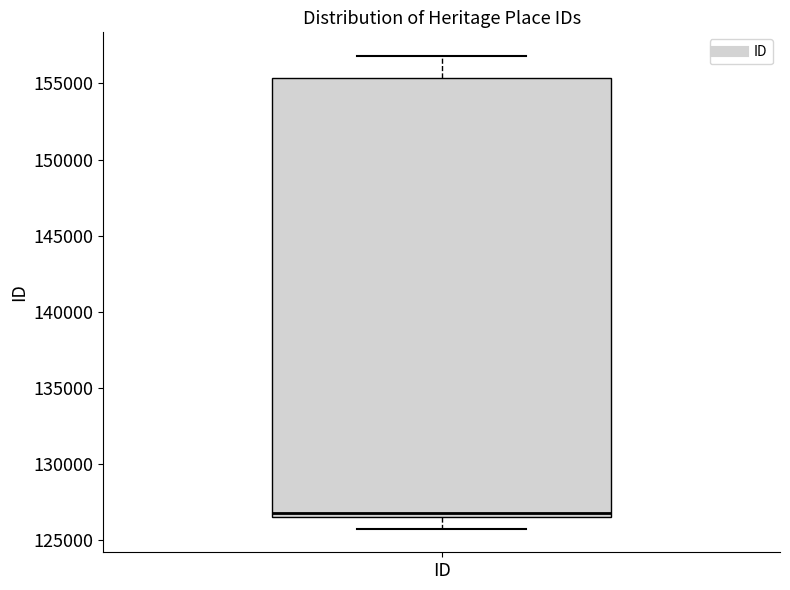

Transcribe this box plot: give where the median line is, the range the box spans, and where the two whiskers end, as read against the y-axis. The values are not printed on the chart, so give them approximately, as read against the axis.

median 127000, box 126500 to 155500, whiskers 126000 to 157000